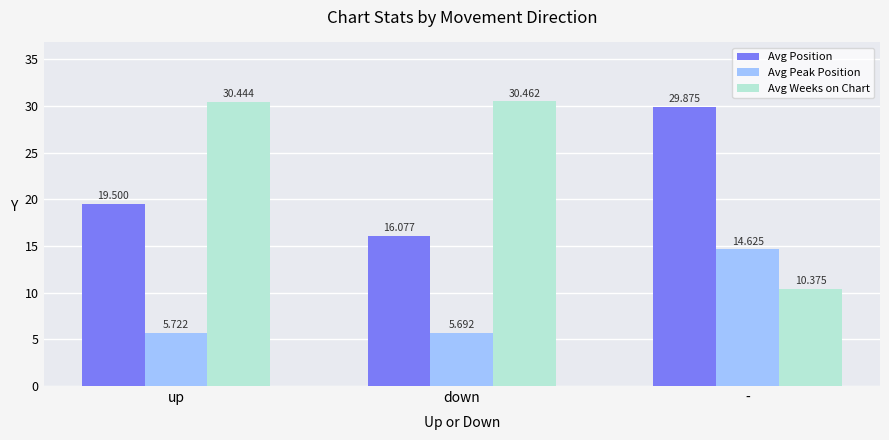

What are all the series names shown in the legend?

Avg Position, Avg Peak Position, Avg Weeks on Chart